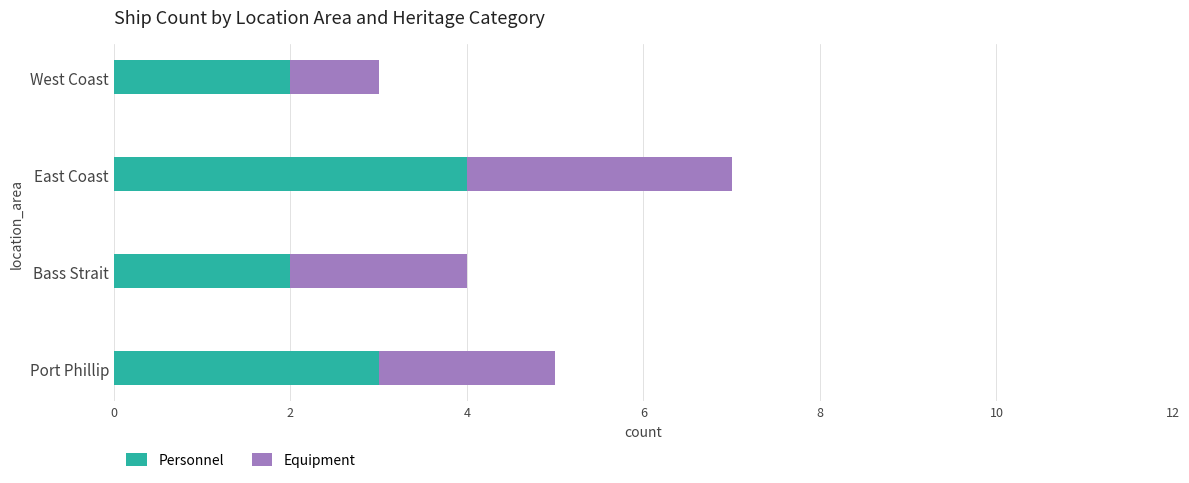

What is the difference between the maximum and second lowest values in the Personnel series?

2